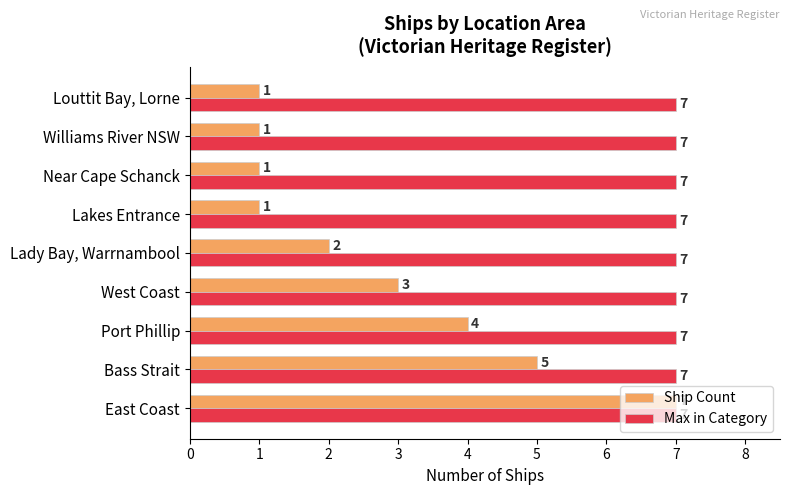

How many values in the Ship Count series are below 2?

4